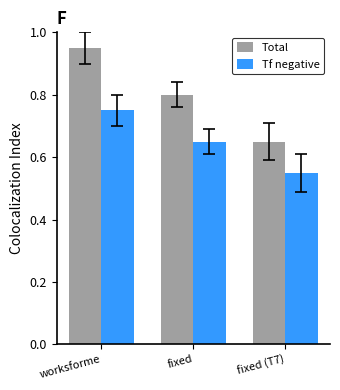

Count the number of categories in the chart.

3